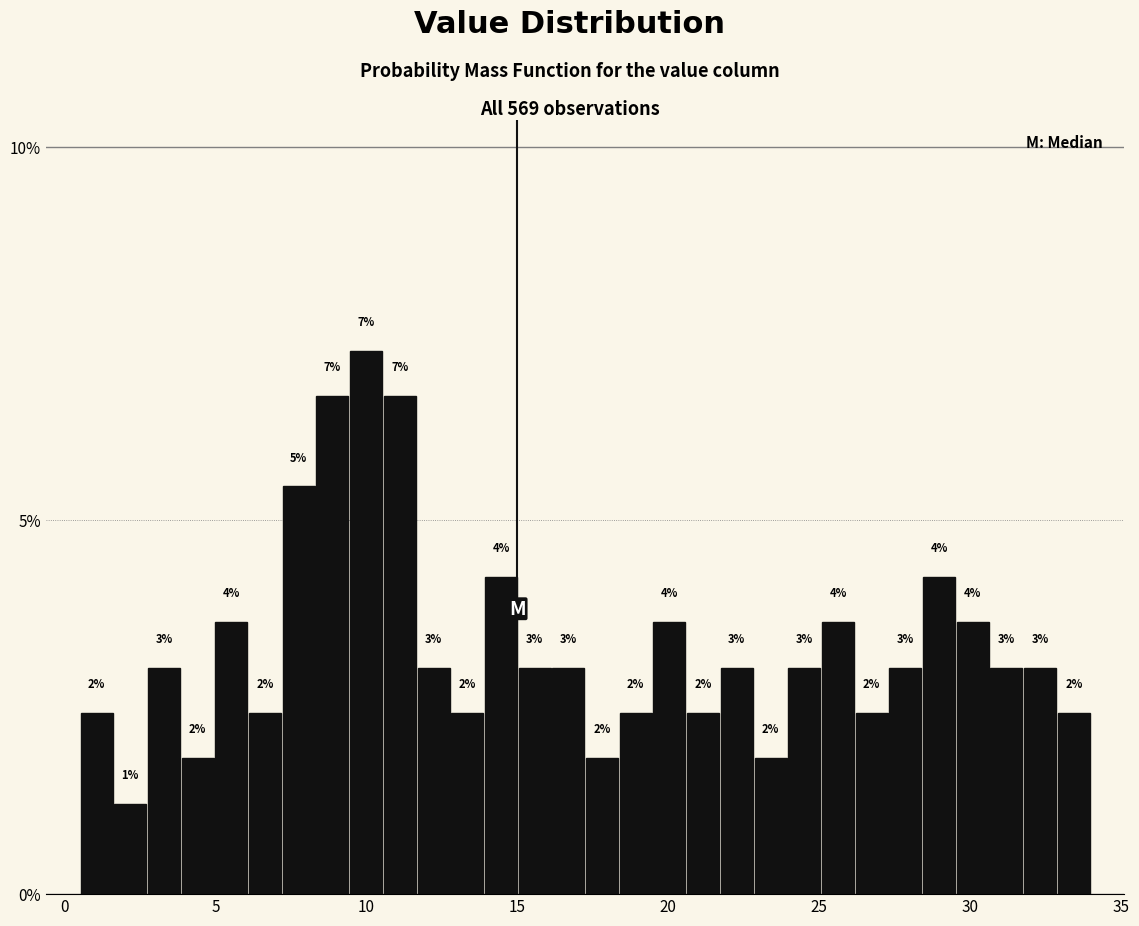

Read against the x-axis, roughly where is the centre of the tallest bar?

10.0